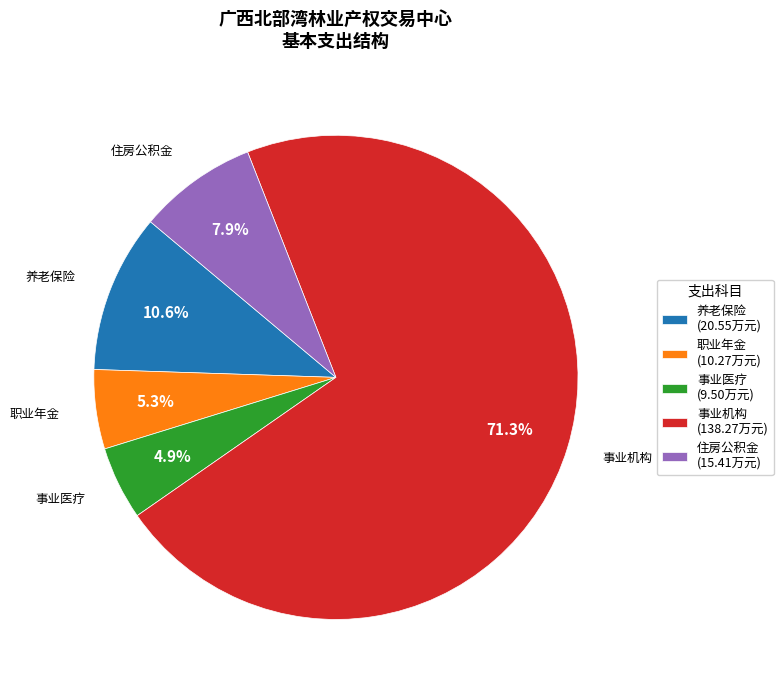

Which category accounts for the majority?

事业机构